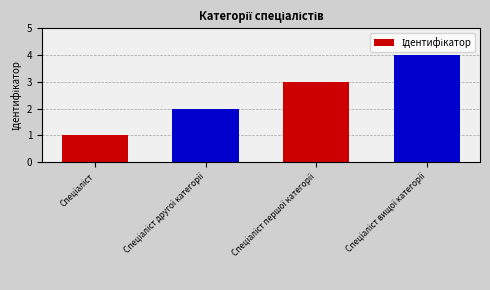

What is the maximum value shown in the chart?

4